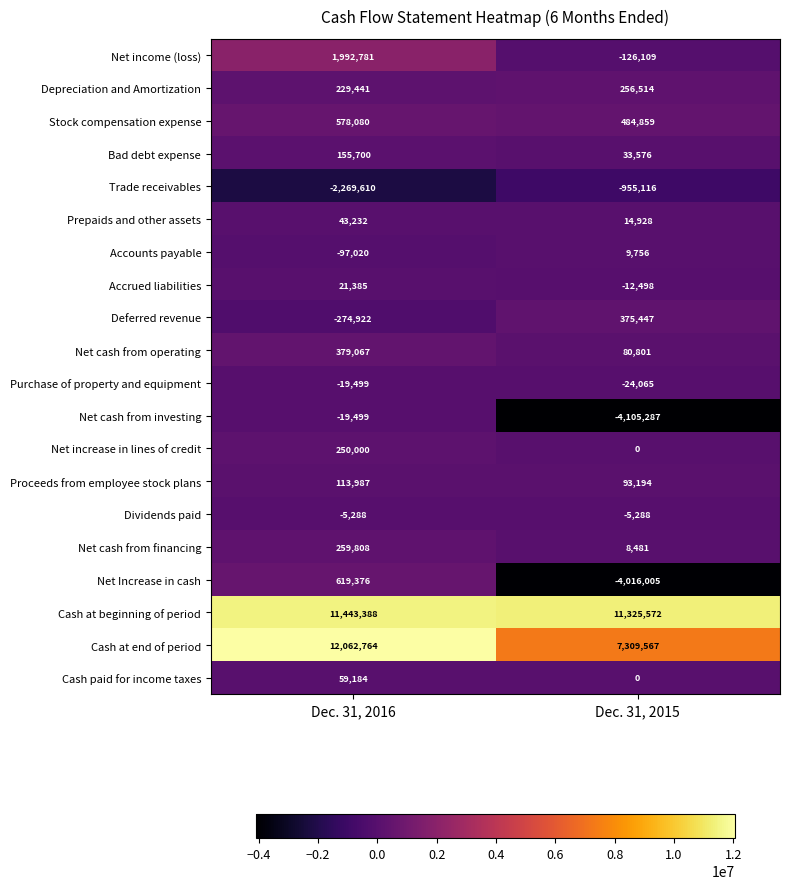

What is the sum of the Accrued liabilities values at Dec. 31, 2015 and Dec. 31, 2016?

8887